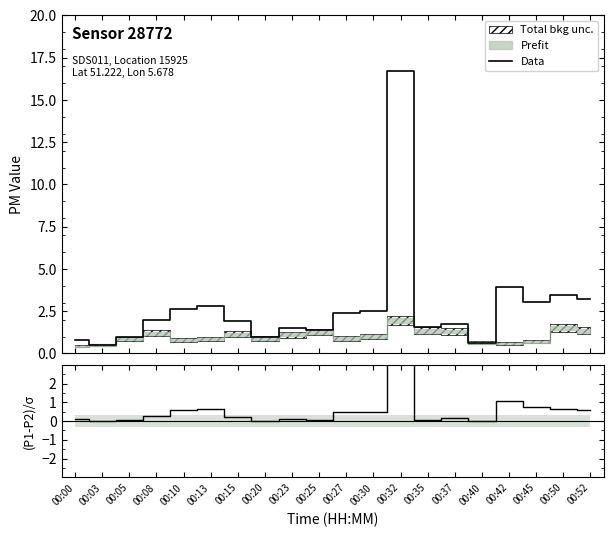

At which category is the sum across all series the highest?

00:32